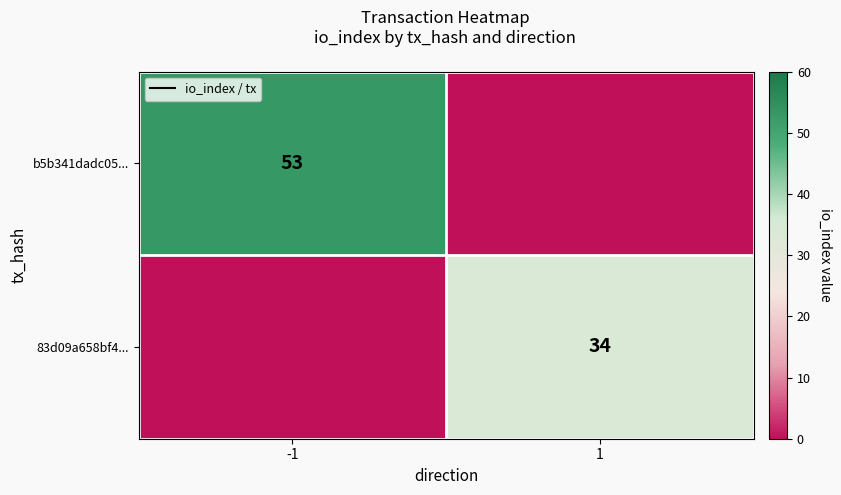

Which category has the highest value across all series?

-1